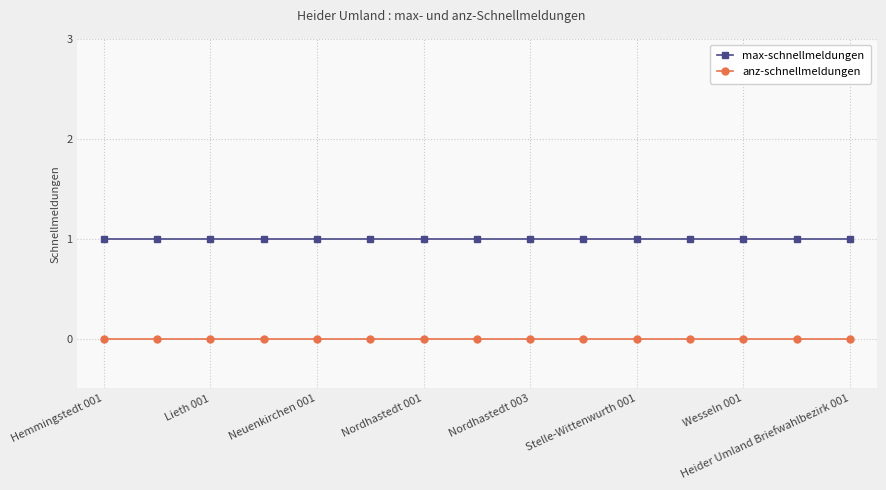

What is the value of the max-schnellmeldungen point at the 10th from the left?

1